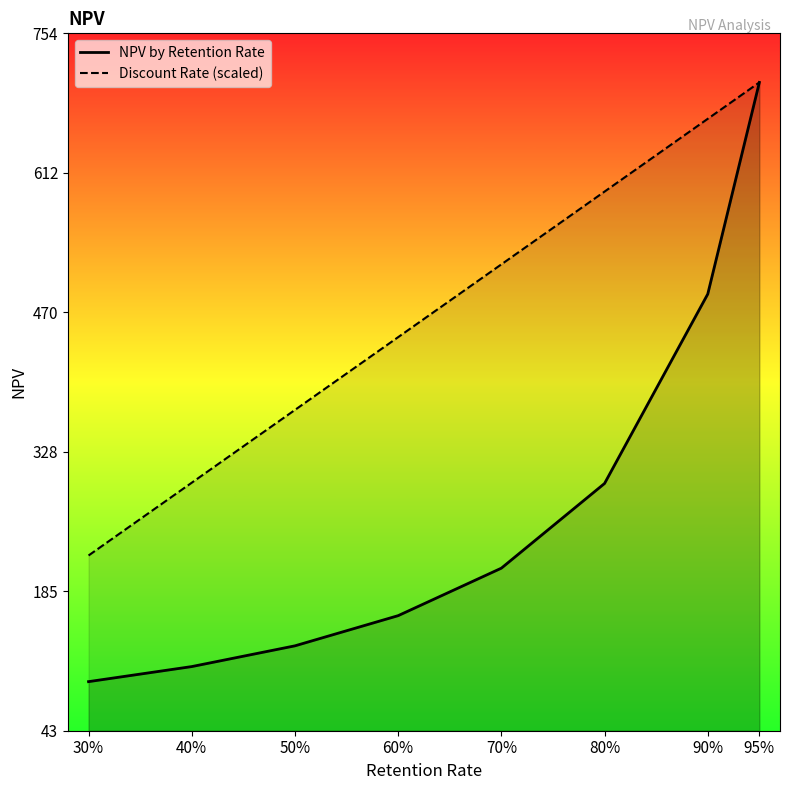

True or false: NPV by Retention Rate and Discount Rate (scaled) intersect in this chart.

False